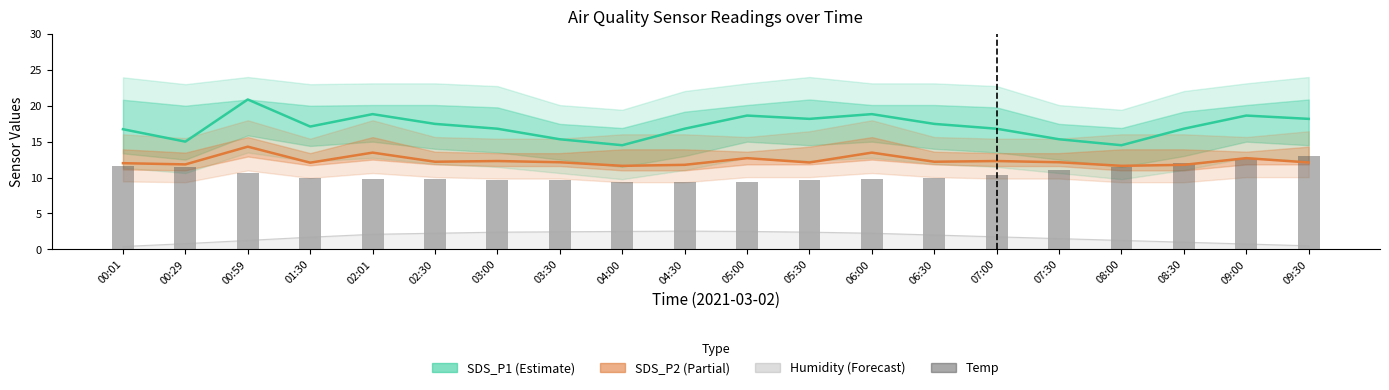

Does the chart contain any negative values?

No